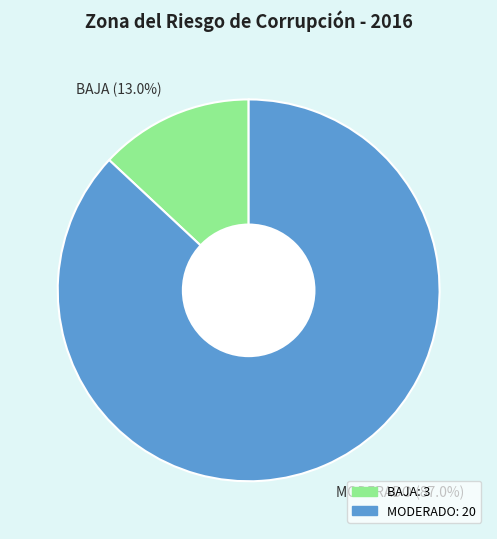

Between MODERADO (87.0%) and BAJA (13.0%), which is larger?

MODERADO (87.0%)